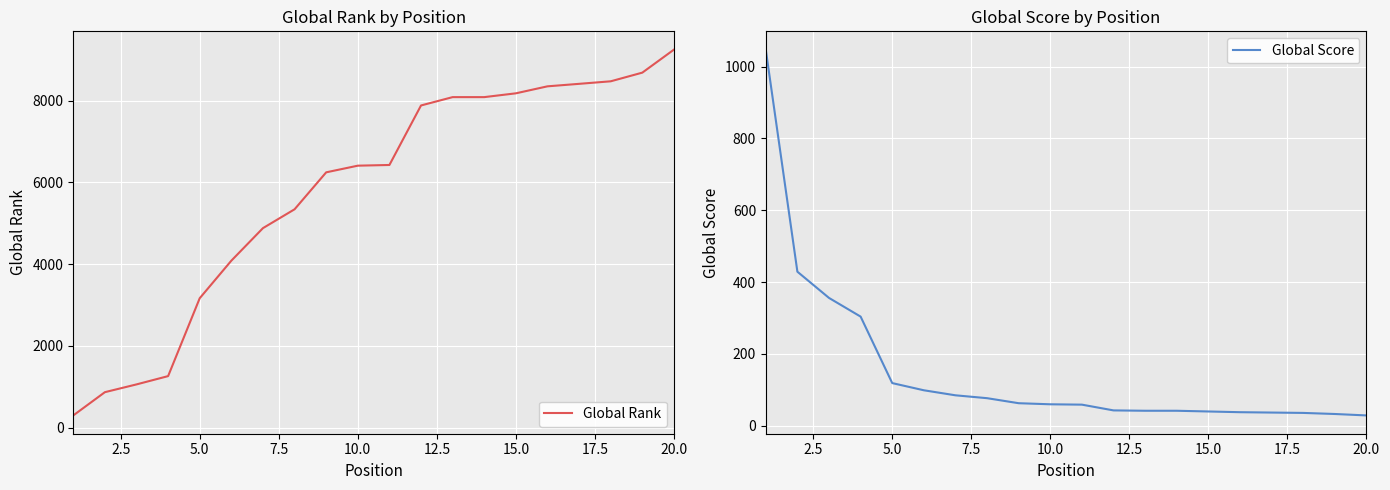

Which series ends up on top after the final intersection of Global Rank and Global Score?

Global Rank